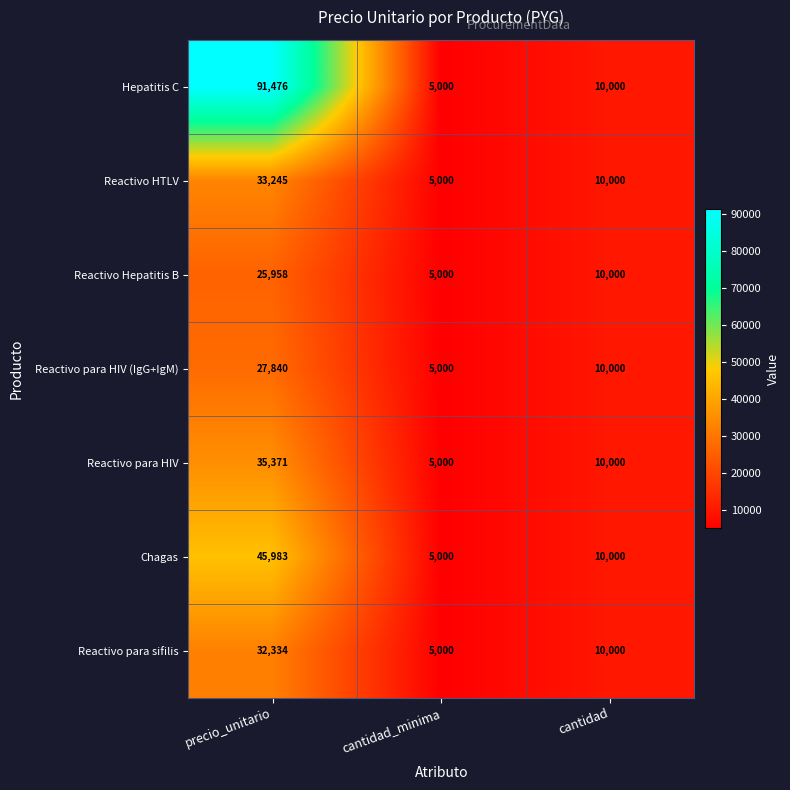

What is the total value across all series at precio_unitario?

292207